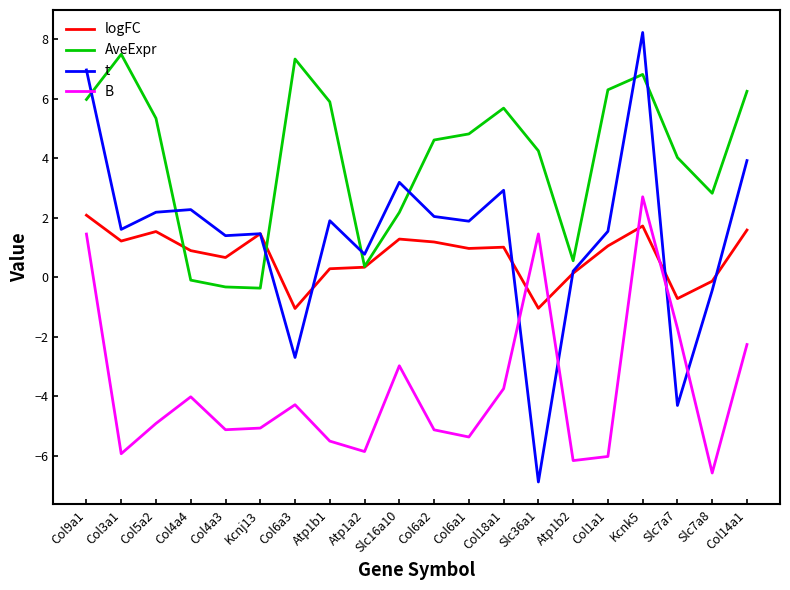

Between which two adjacent categories do B and t first intersect?

Col18a1 and Slc36a1